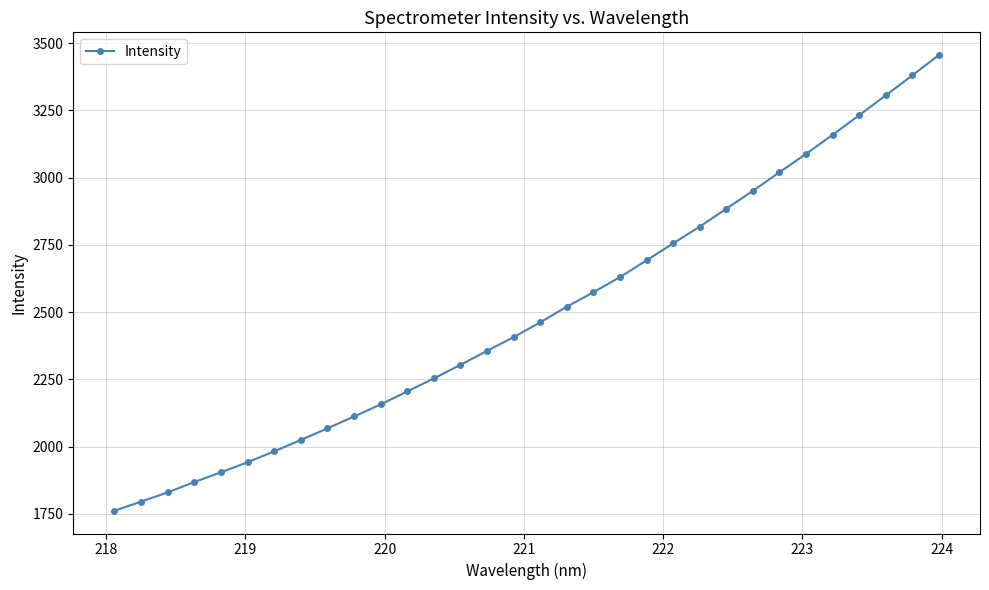

What is the maximum value shown in the chart?

3455.9